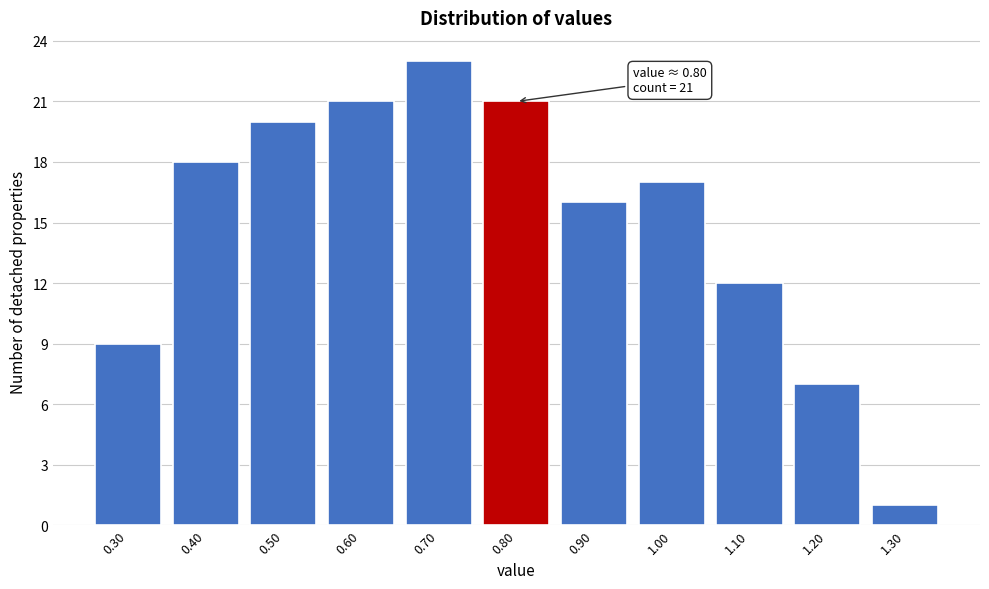

Which range on the x-axis has the tallest bar?

0.65 to 0.75